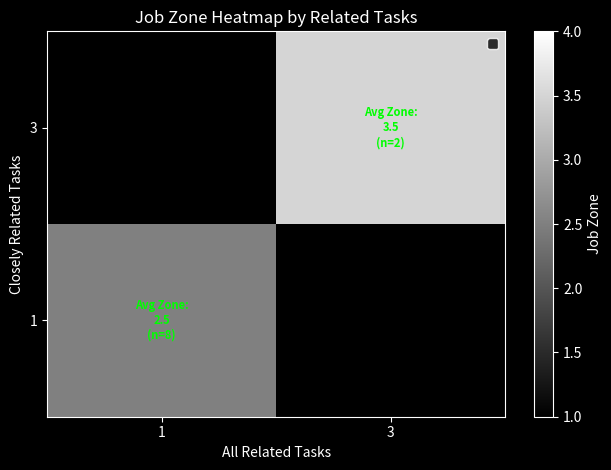

What is the maximum value shown in the chart?

3.5